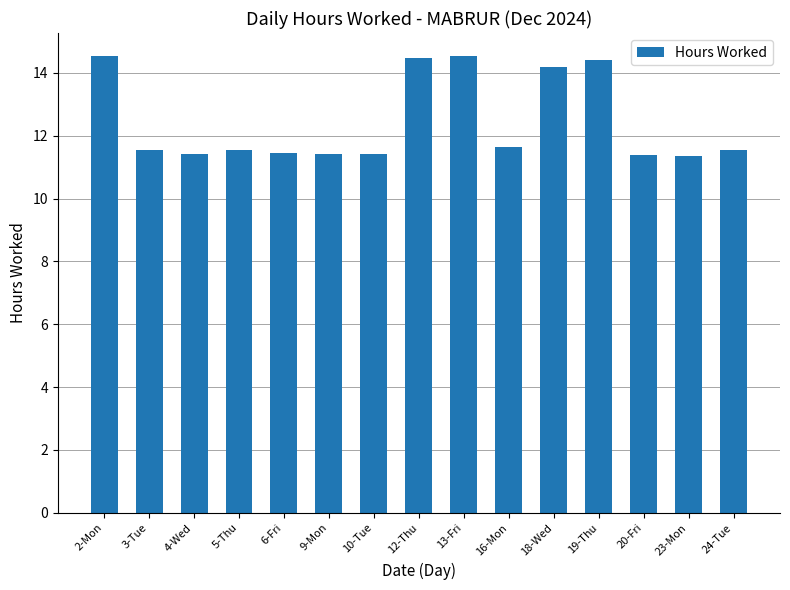

What is the ratio of the value at 20-Fri to the value at 4-Wed?

1.0